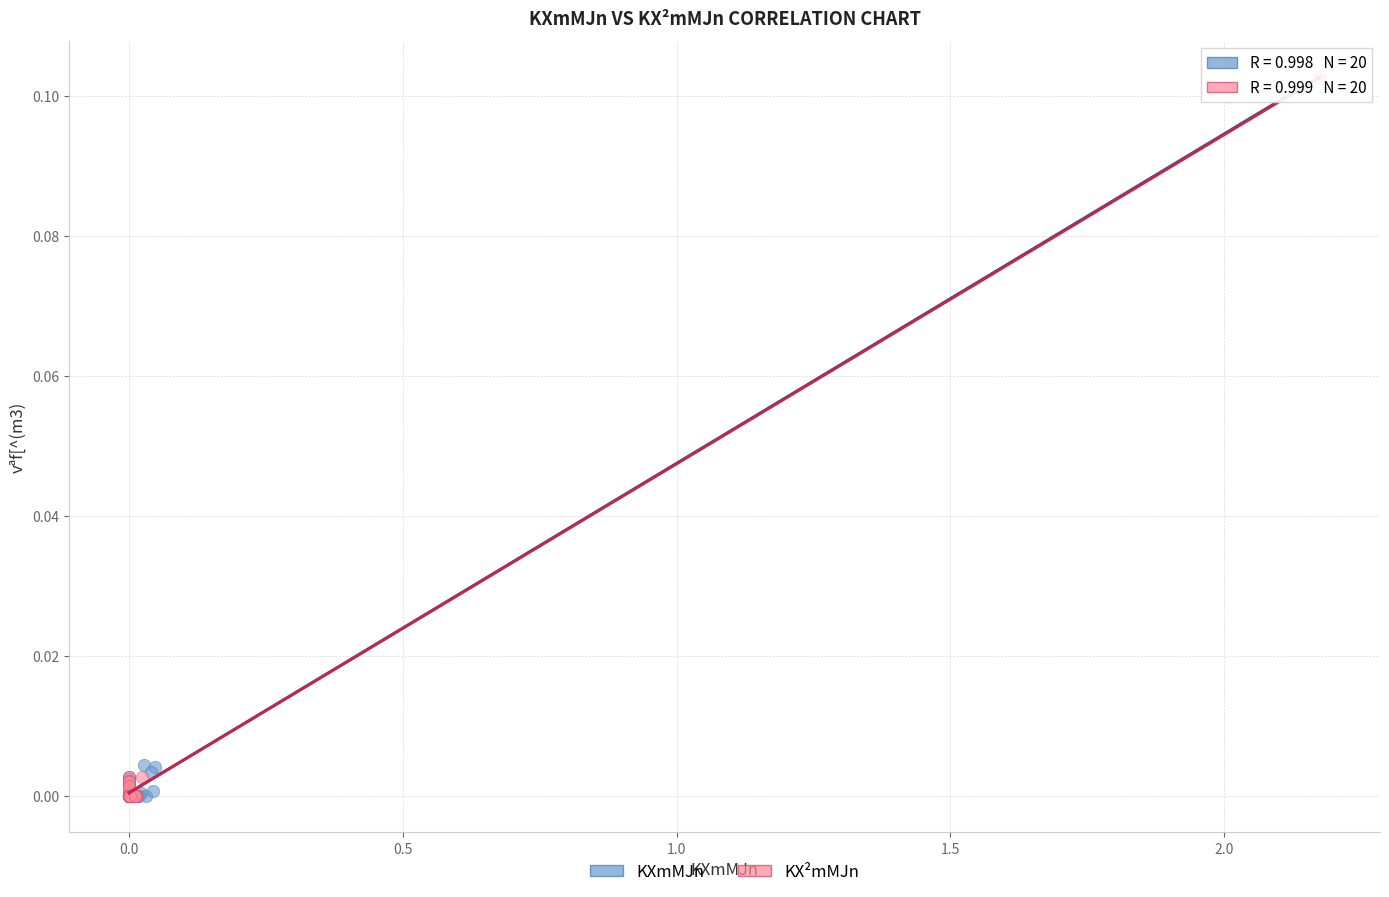

Which series has the widest spread of Y values?

KX²mMJn